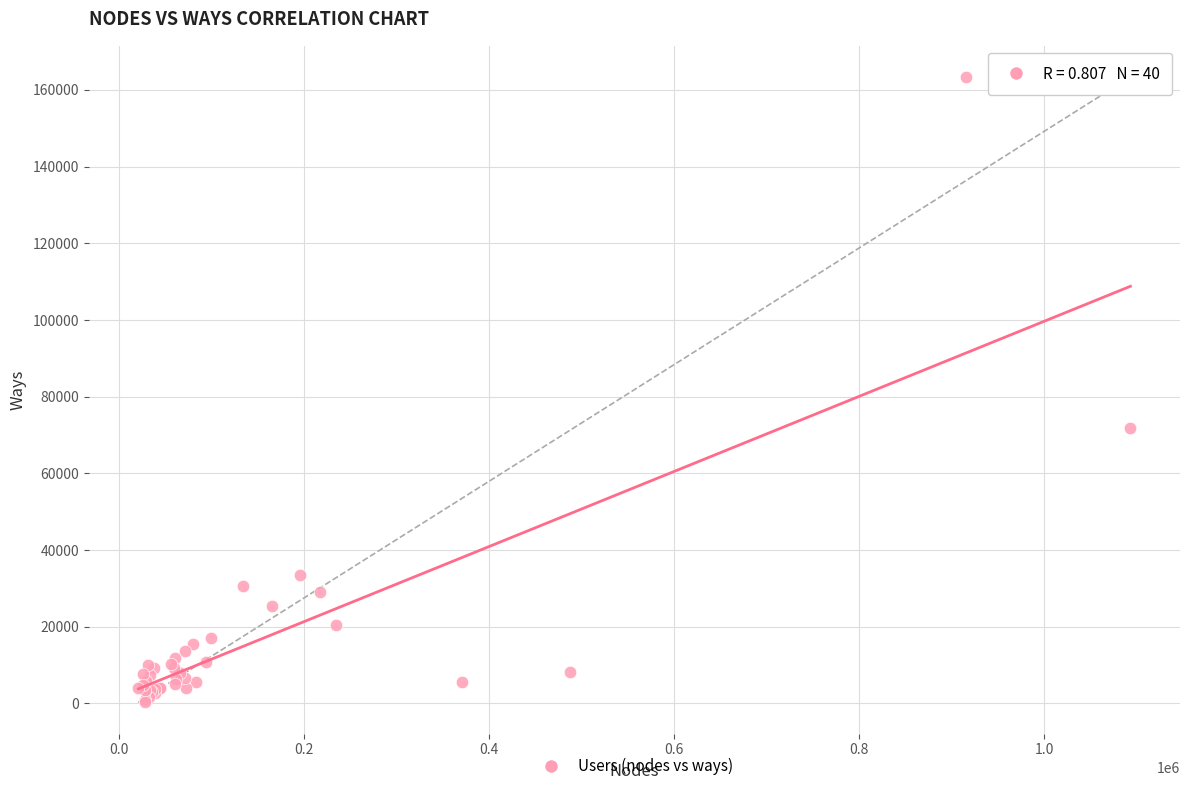

What Y value in the scatter plot is closest to 81829?

71926